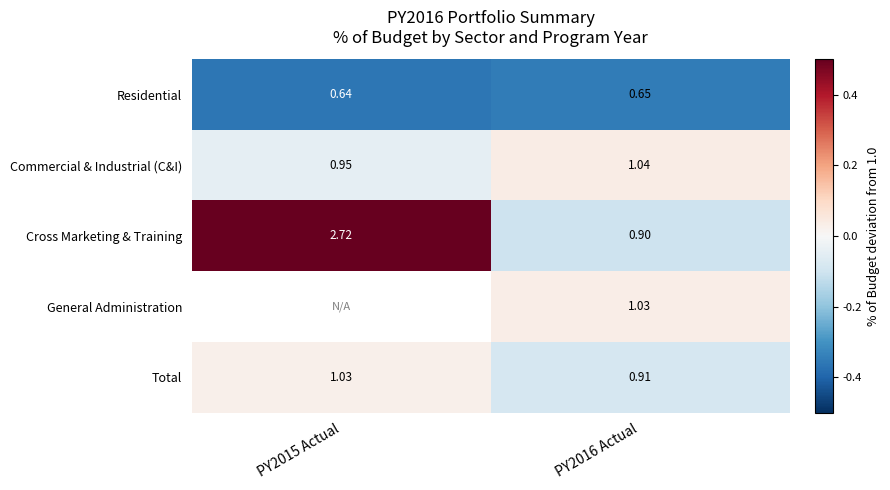

Is the value of Total at PY2016 Actual greater than the value of Residential at PY2015 Actual?

Yes